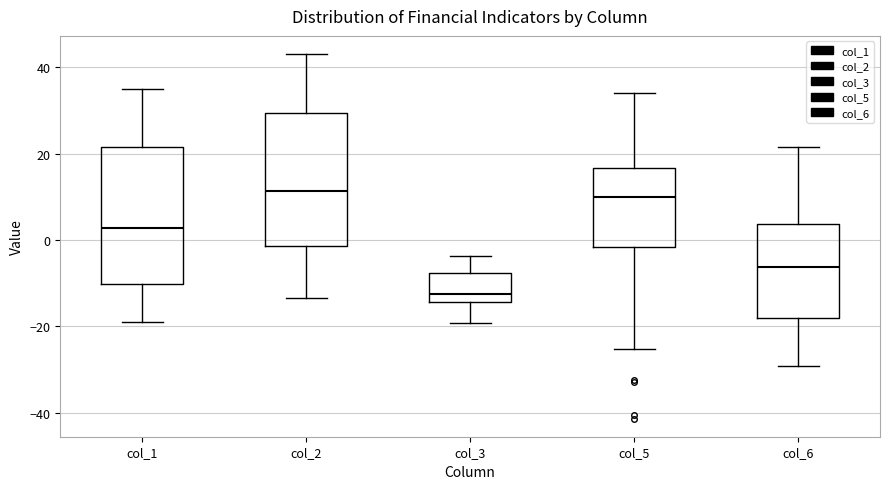

Reading left to right, read every box against the y-axis: the position of its median line, the range the box covers, and the ends of its whiskers. The values are not printed on the chart, so give them approximately, as read against the axis.

col_1: median 2, box -10 to 22, whiskers -18 to 34
col_2: median 12, box -2 to 30, whiskers -14 to 44
col_3: median -12, box -14 to -8, whiskers -20 to -4
col_5: median 10, box -2 to 16, whiskers -26 to 34
col_6: median -6, box -18 to 4, whiskers -30 to 22